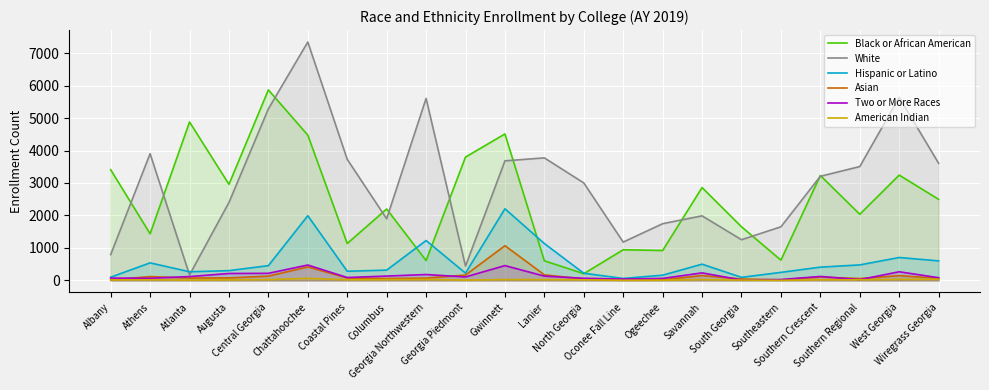

Does the chart display data point markers on the line(s)?

No